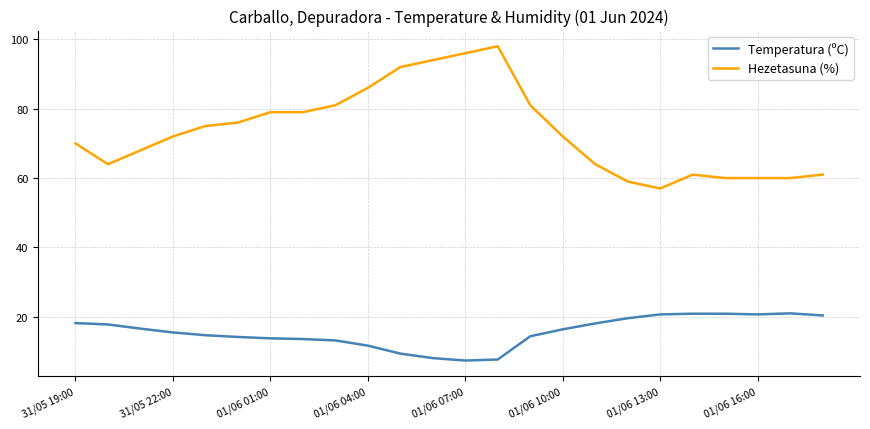

What are all the series names shown in the legend?

Temperatura (ºC), Hezetasuna (%)